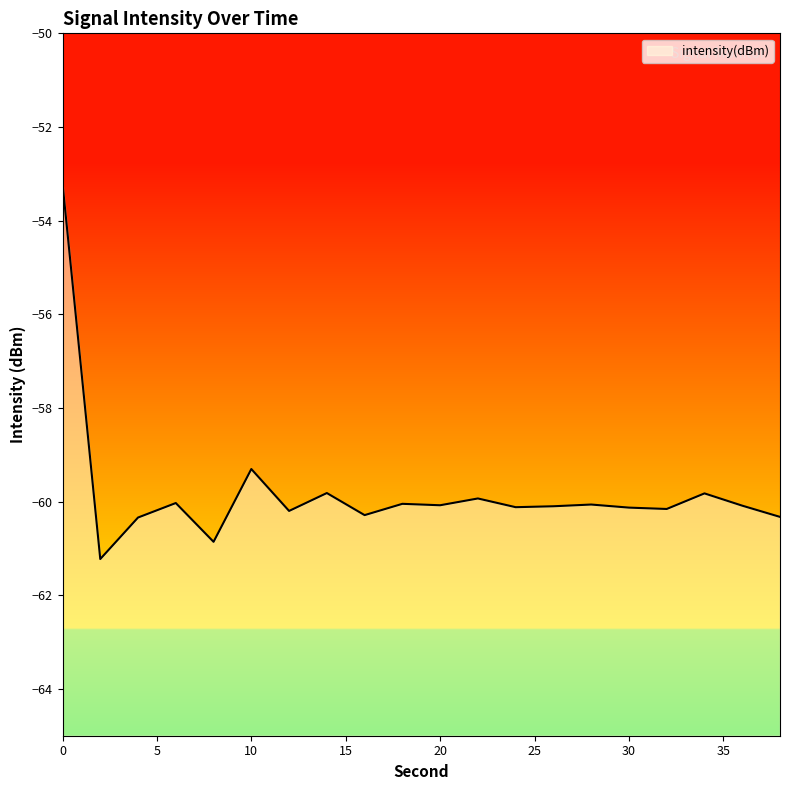

Is it true that the value at 10 is -106.3?

False